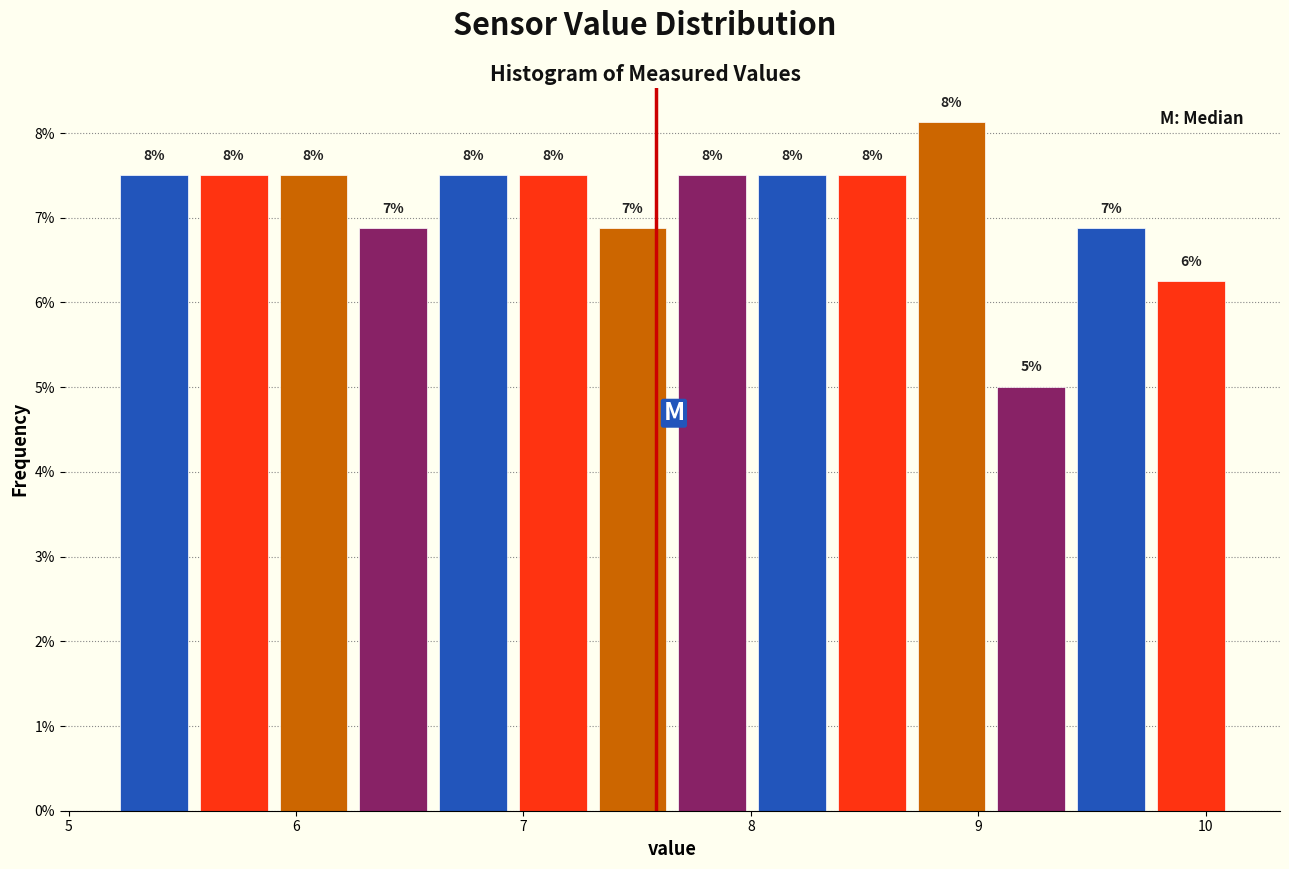

Around what value on the x-axis is the tallest bar? Give the approximate position of its centre, as read against the axis.

8.9